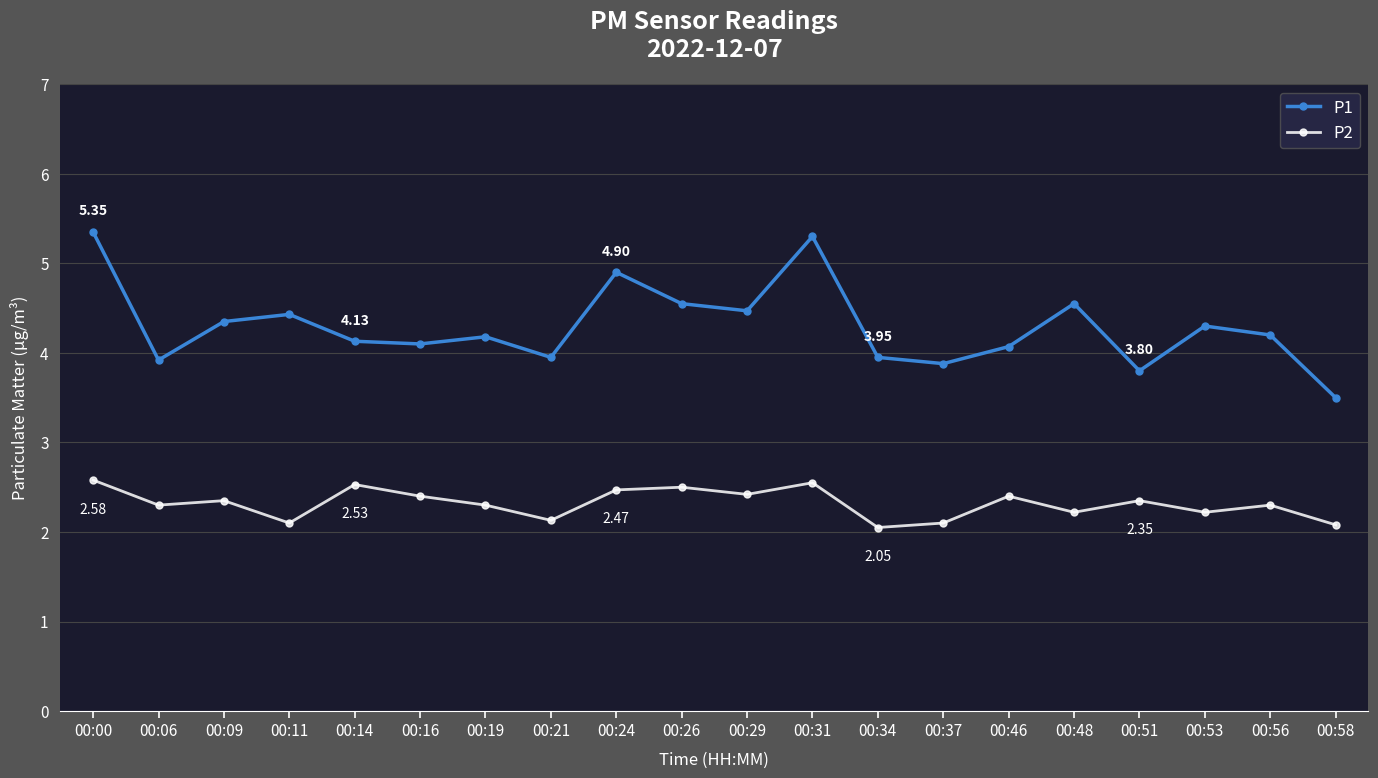

The P2 series shows 2.1 at 00:58. True or false?

True